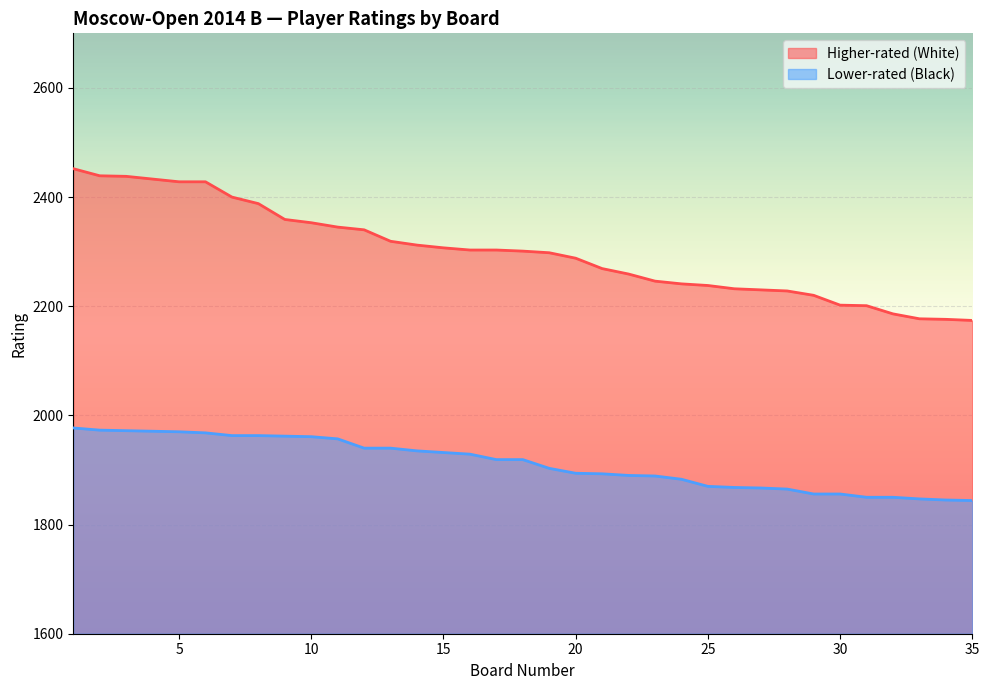

True or false: Lower-rated (Black) and Higher-rated (White) intersect in this chart.

False